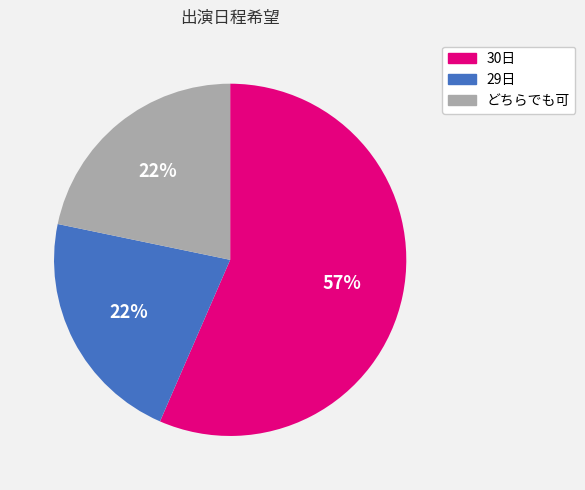

True or false: 30日 accounts for 57% of the total.

True